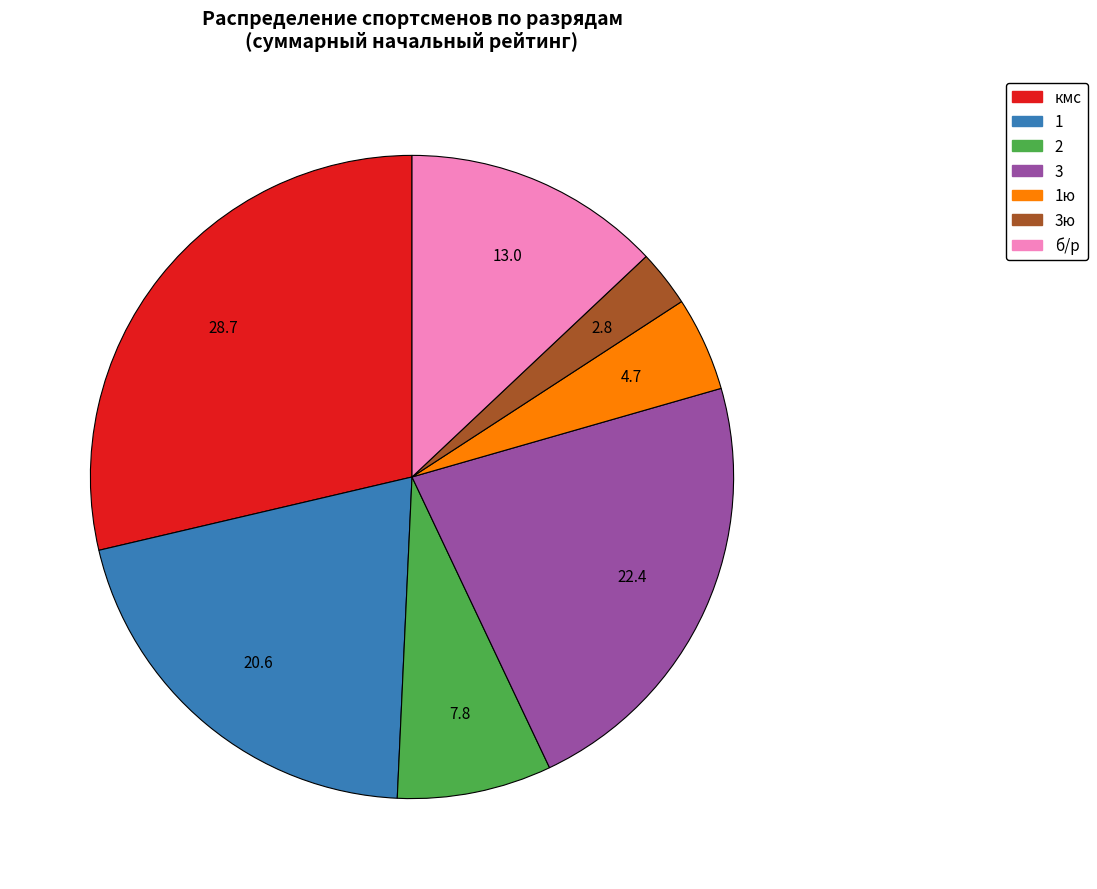

Is there any slice that represents more than half of the pie?

No